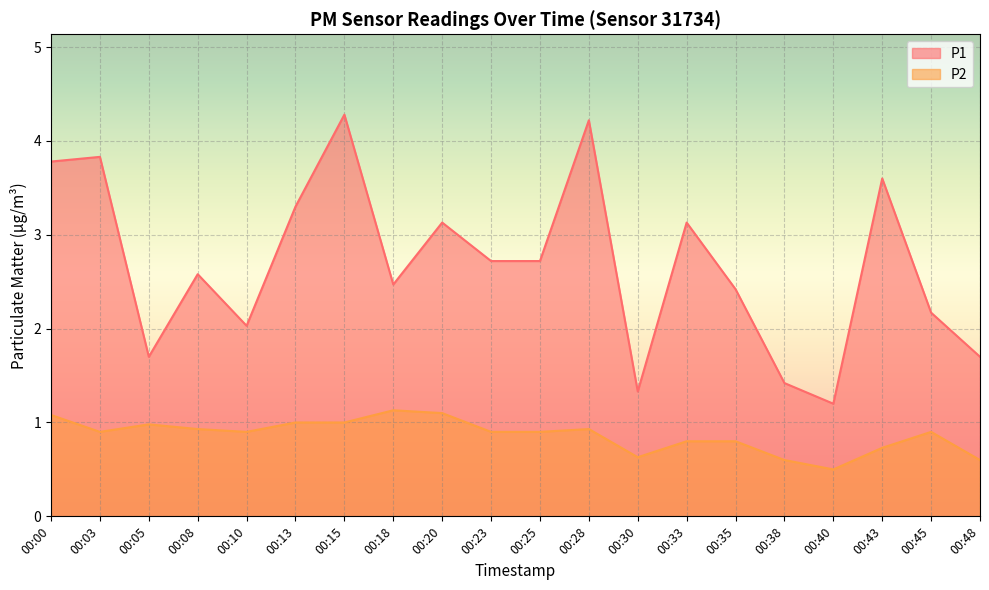

How many data points does each series have?

20